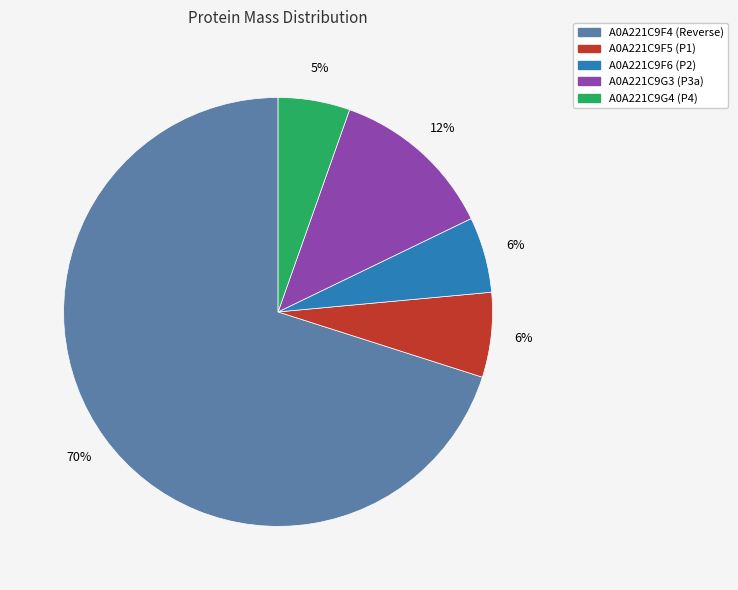

What is the ratio of the value at A0A221C9F5 (P1) to the value at A0A221C9G3 (P3a)?

0.5